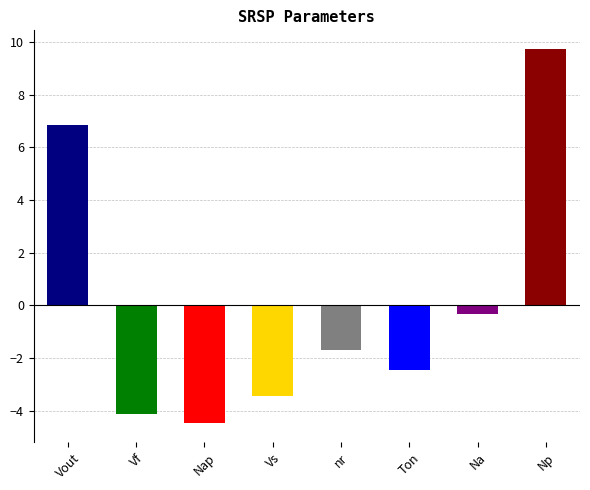

How many data points are above -1?

3